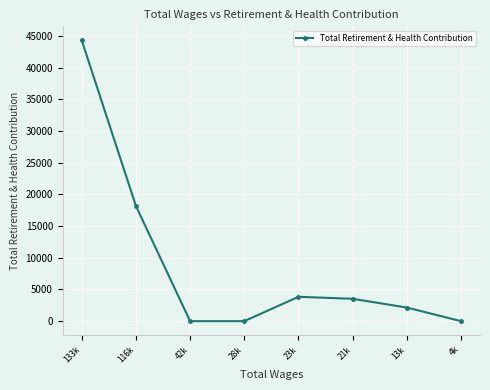

How many points are higher than both their immediate neighbors (excluding endpoints)?

1